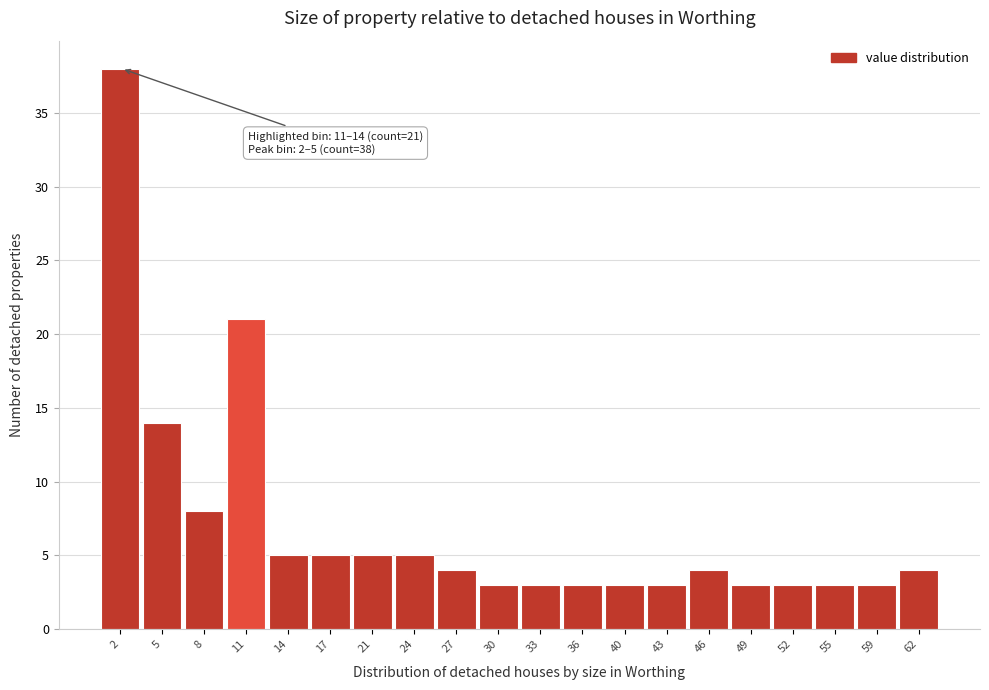

Reading left to right, extract all data points from this chart.

2=38	5=14	8=8	11=21	14=5	17=5	21=5	24=5	27=4	30=3	33=3	36=3	40=3	43=3	46=4	49=3	52=3	55=3	59=3	62=4